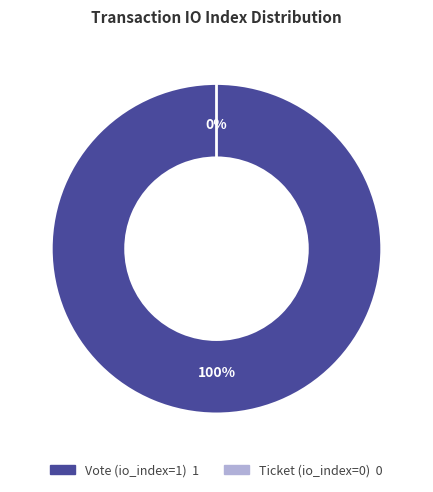

Is there any slice that represents more than half of the pie?

Yes